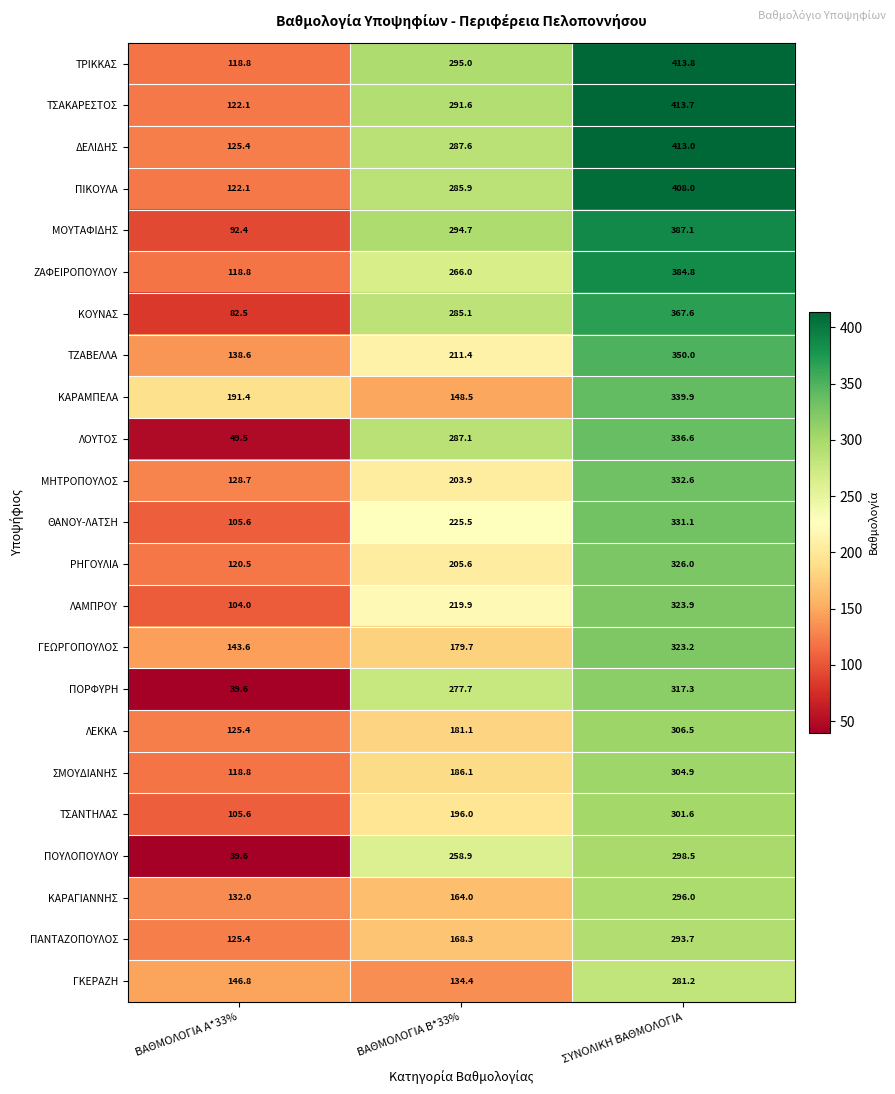

Which category has the highest value across all series?

ΣΥΝΟΛΙΚΗ ΒΑΘΜΟΛΟΓΙΑ